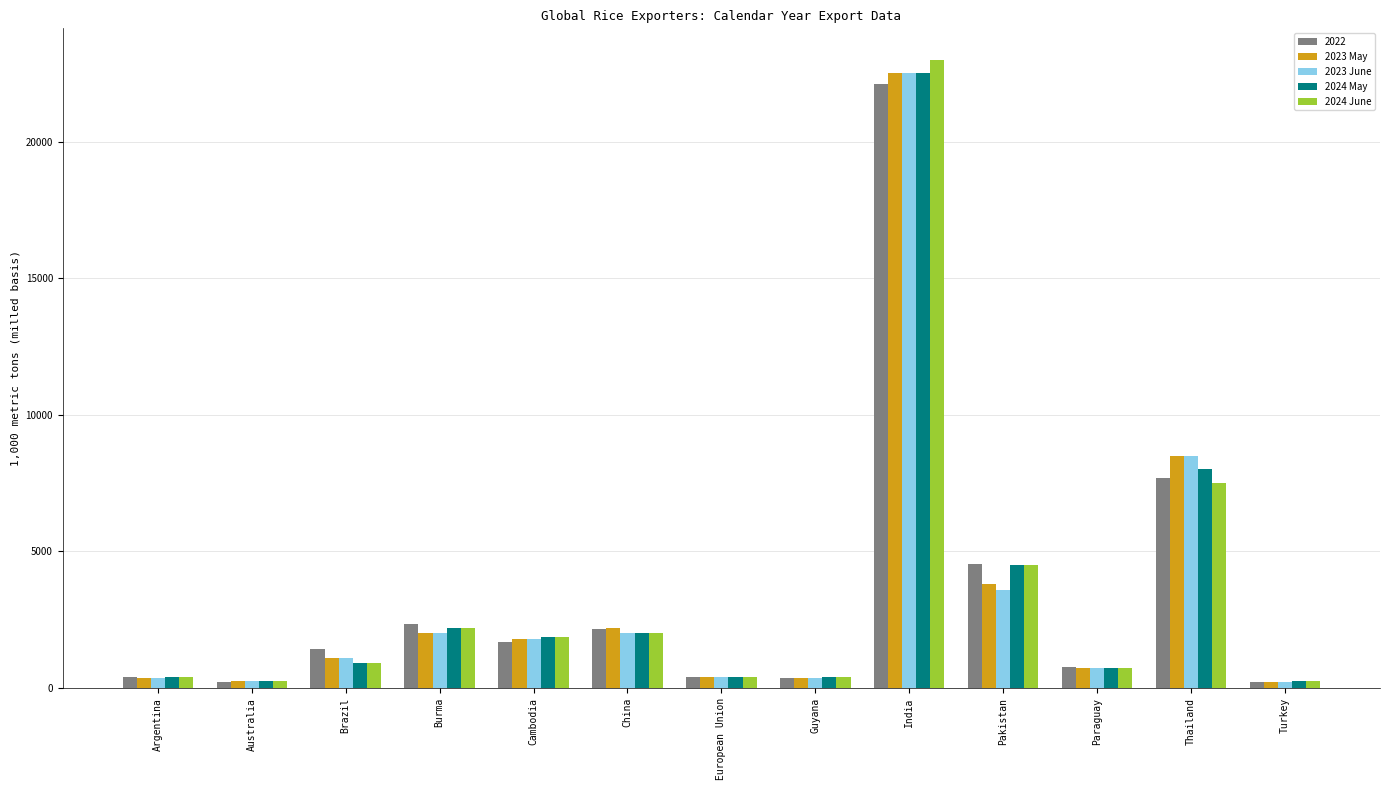

At which label does 2023 May reach its peak?

India